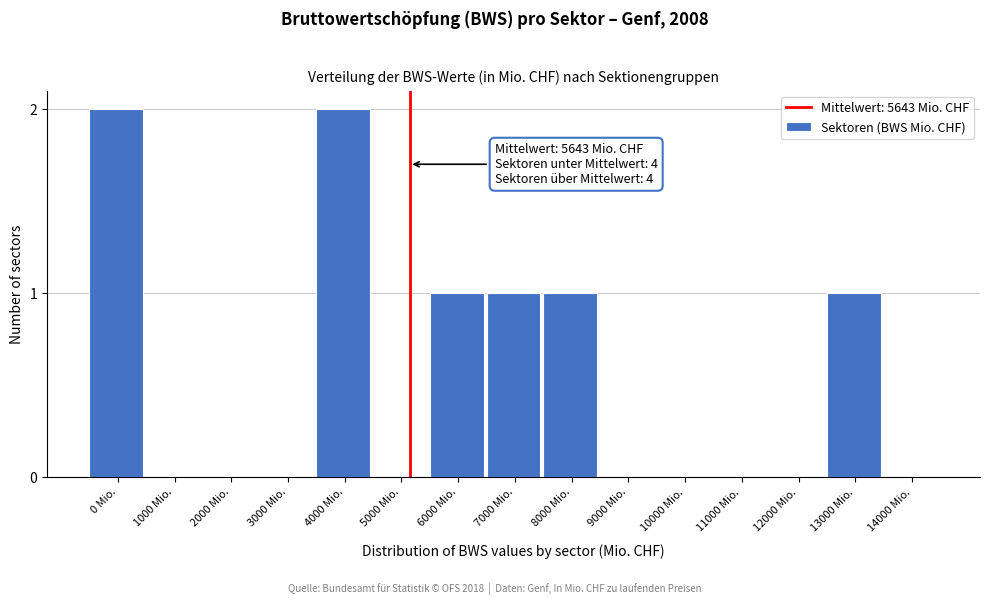

Reading left to right, extract all data points from this chart.

0 Mio.=2	1000 Mio.=0	2000 Mio.=0	3000 Mio.=0	4000 Mio.=2	5000 Mio.=0	6000 Mio.=1	7000 Mio.=1	8000 Mio.=1	9000 Mio.=0	10000 Mio.=0	11000 Mio.=0	12000 Mio.=0	13000 Mio.=1	14000 Mio.=0